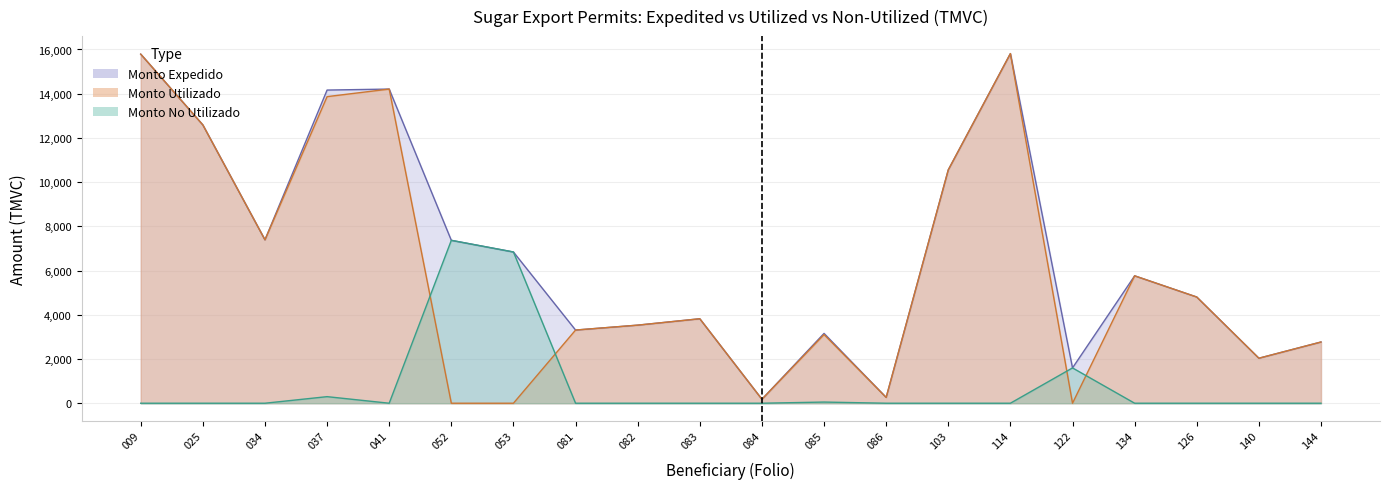

Where is the first local maximum for Monto Expedido?

041